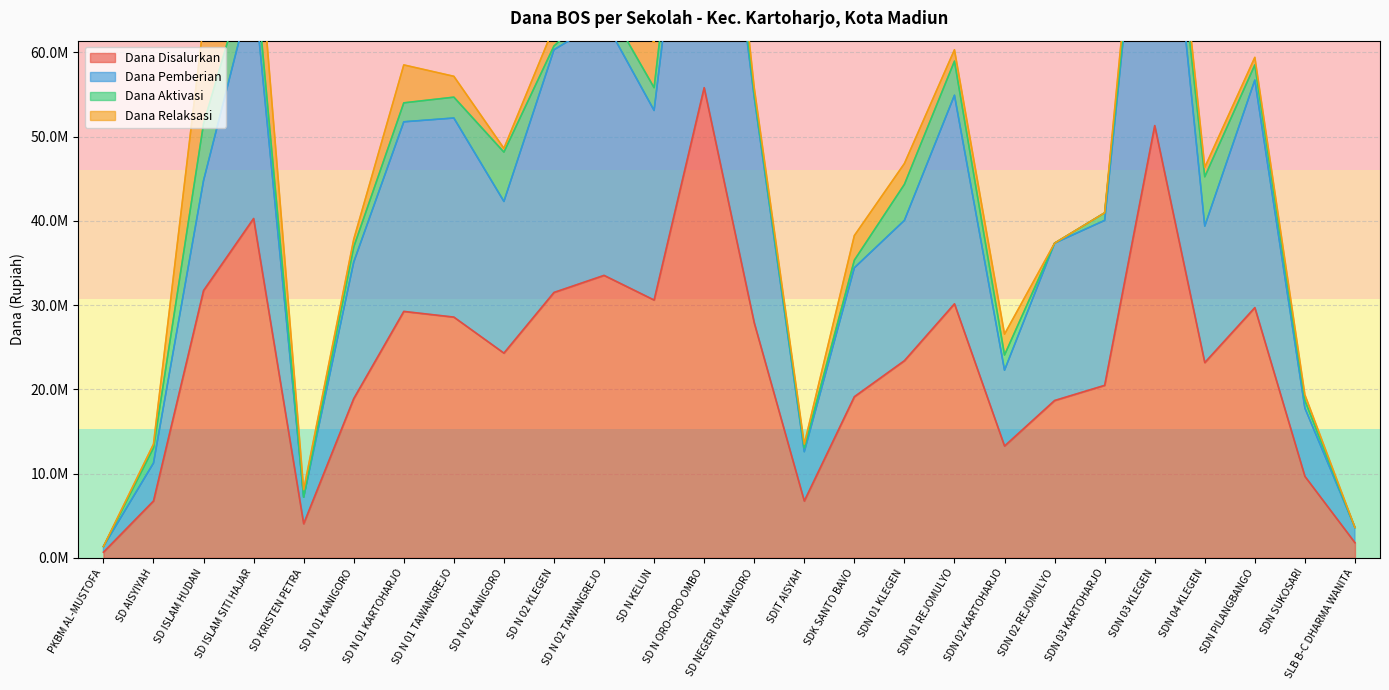

What is the greatest value displayed?

111600000